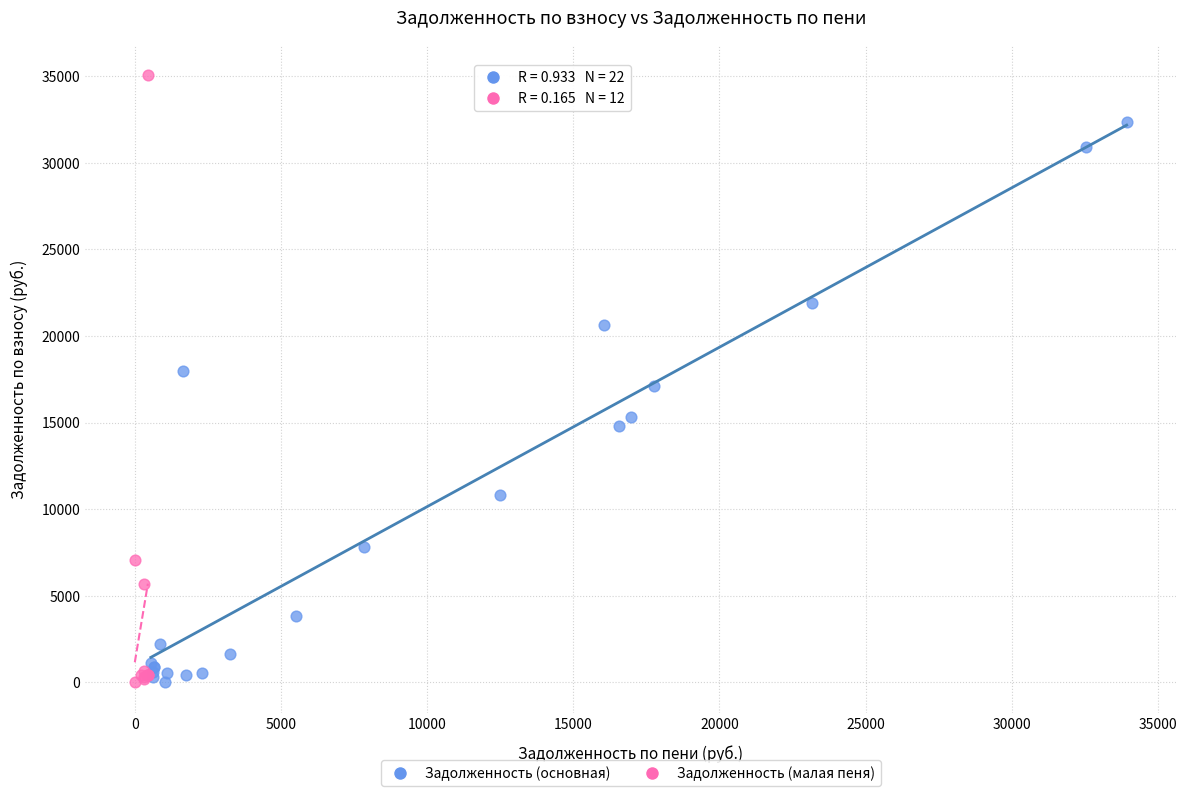

Which series contains the highest Y value?

Задолженность (малая пеня)